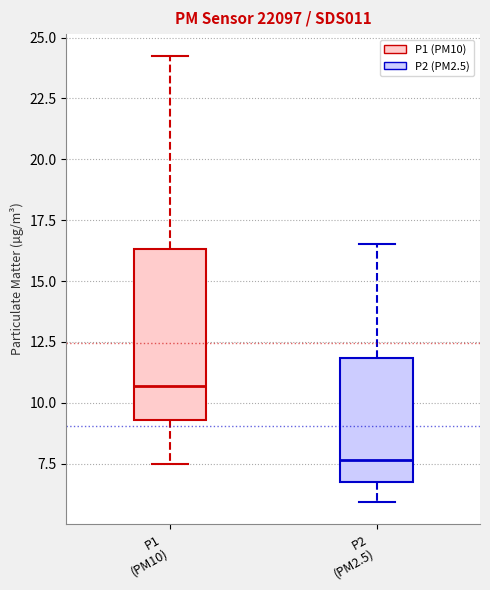

Comparing the boxes themselves (not the whiskers), which one is the tallest?

P1 (PM10)